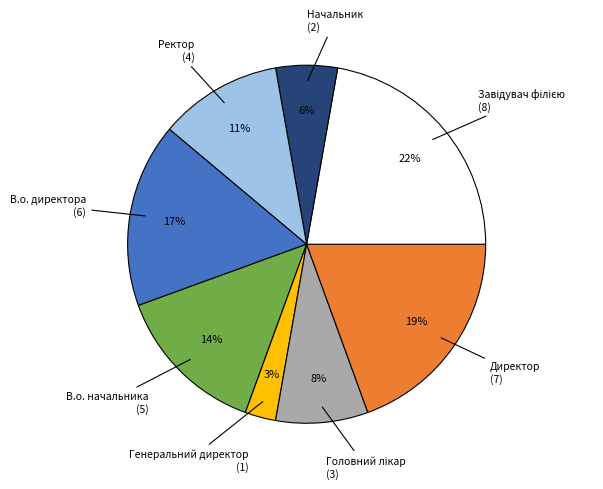

How many slices are in this pie chart?

8